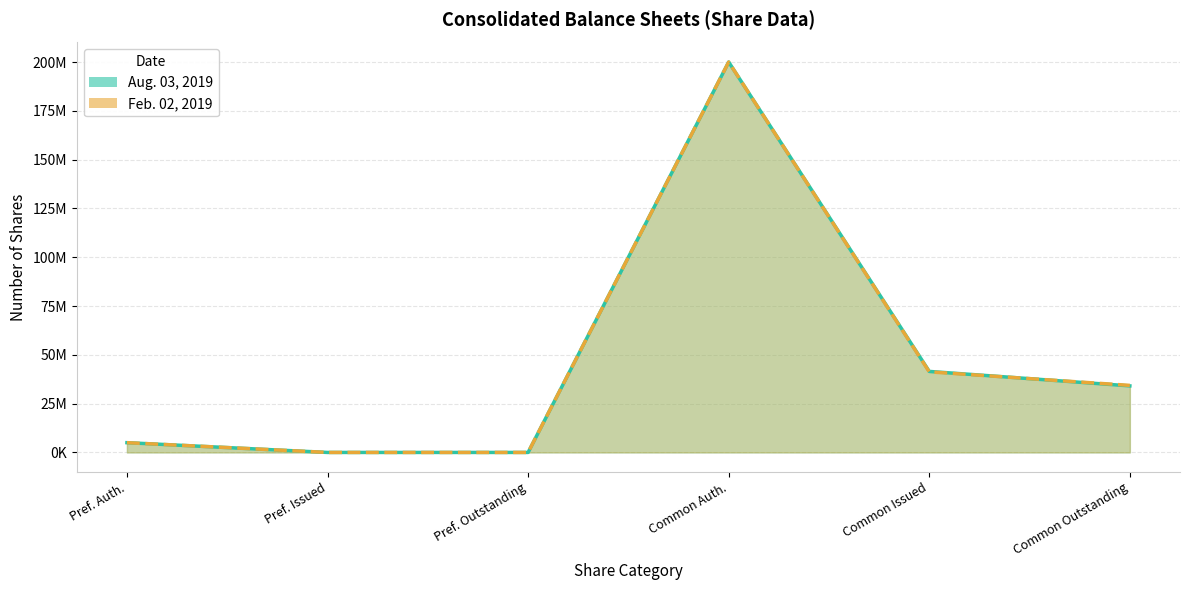

What is the sum of the Aug. 03, 2019 values at Pref. Auth. and Common Auth.?

205000000